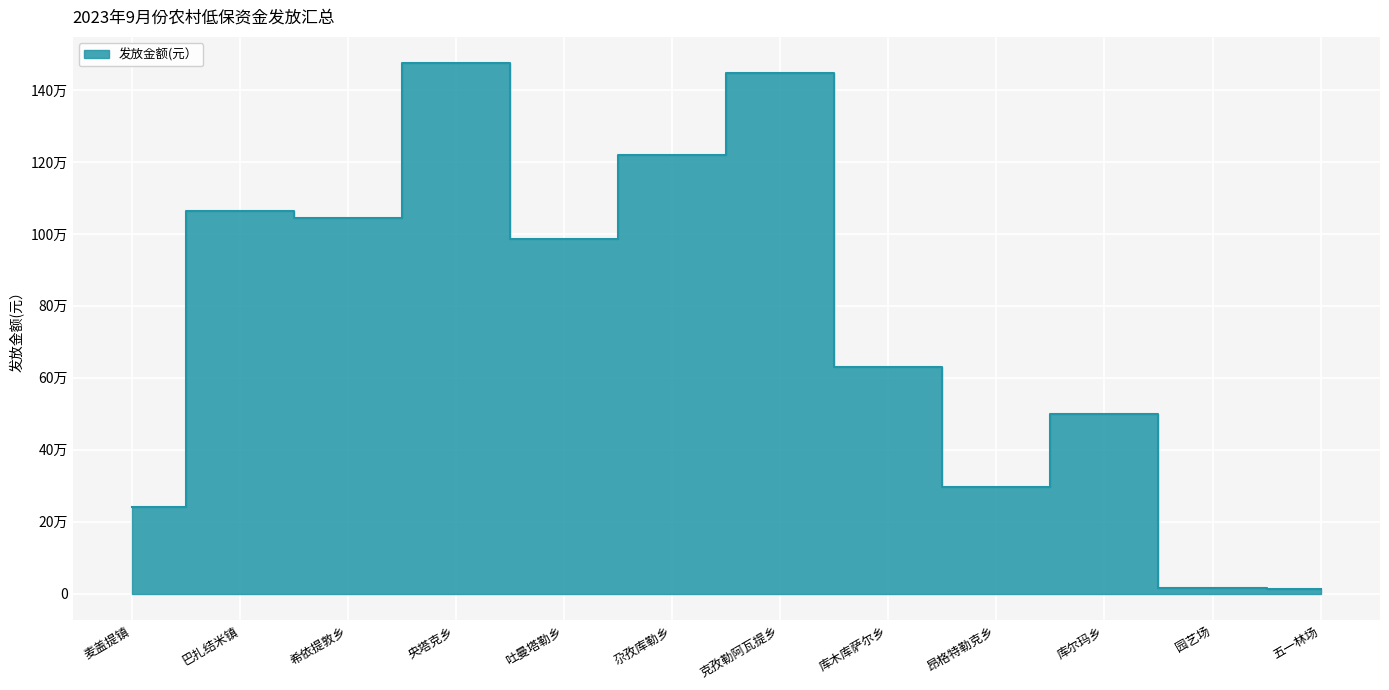

The value at 麦盖提镇 is 153920. True or false?

False